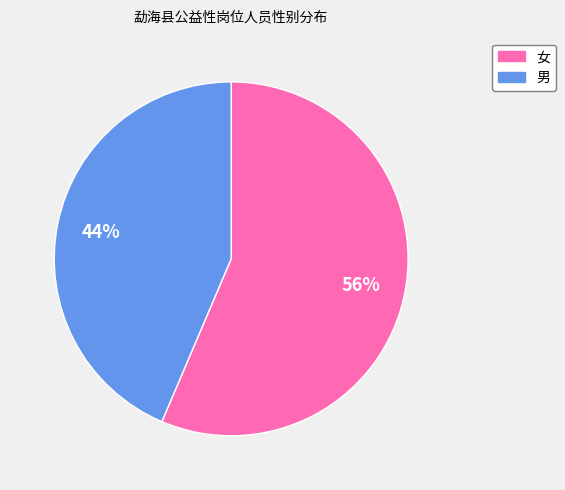

Does 女 represent more than half of the total?

Yes